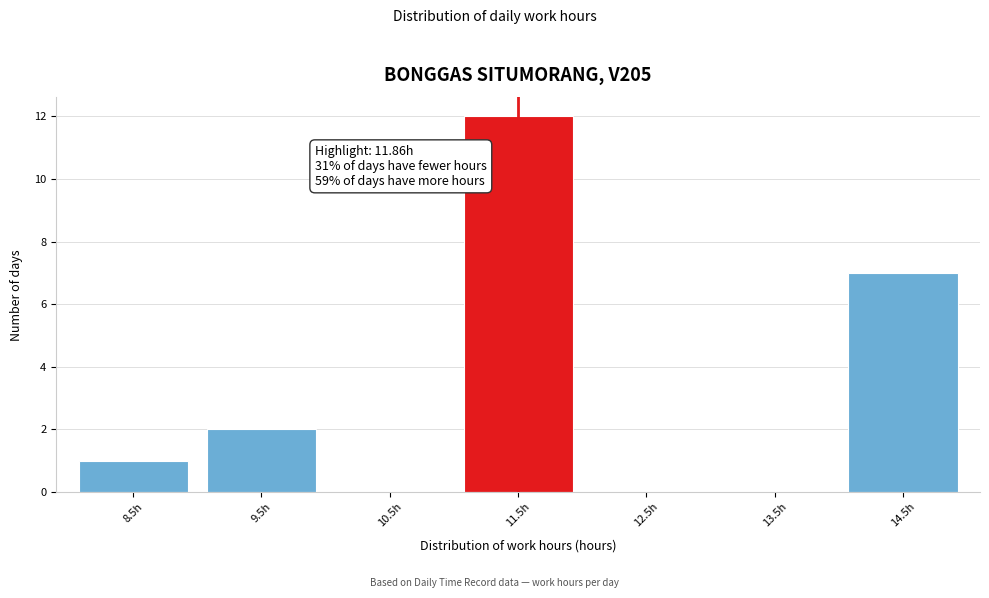

Reading right to left, list all the values displayed in this chart.

14.5h=7	13.5h=0	12.5h=0	11.5h=12	10.5h=0	9.5h=2	8.5h=1